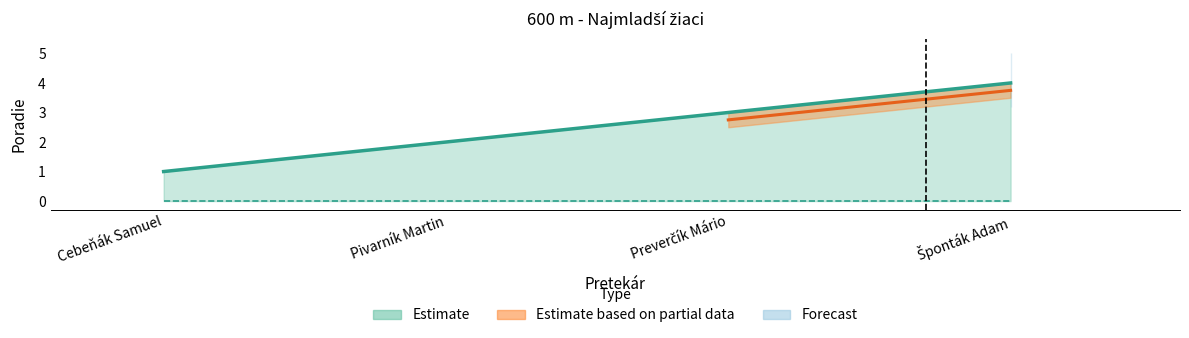

Rank the categories by value from lowest to highest.

Cebeňák Samuel, Pivarník Martin, Preverčík Mário, Šponták Adam